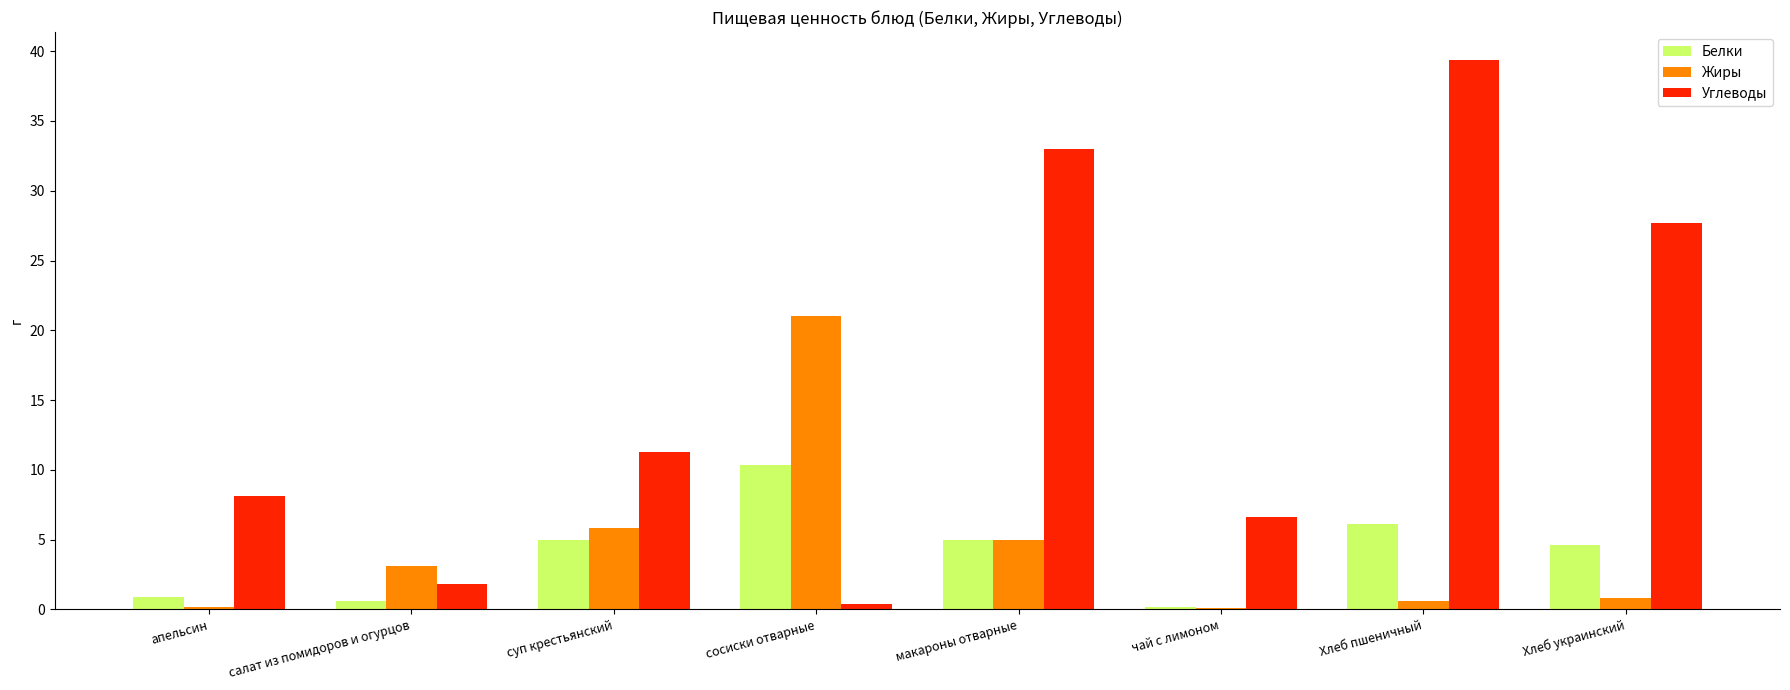

How many groups of bars are there?

8